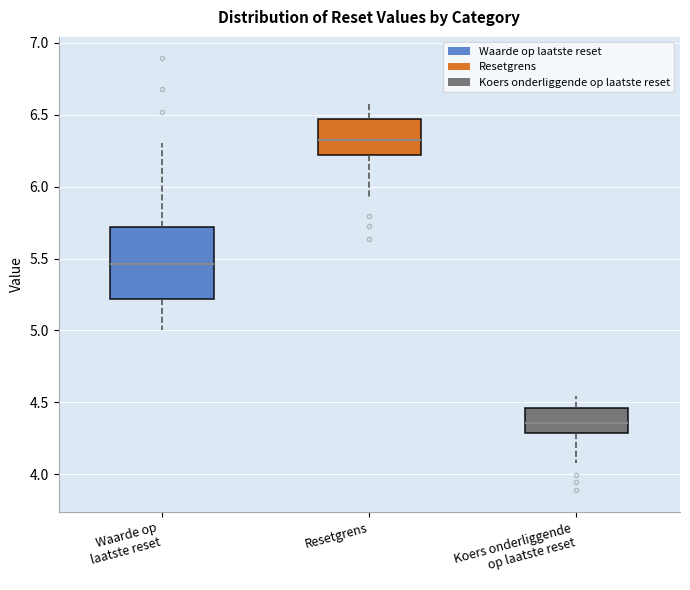

Reading left to right, read every box against the y-axis: the position of its median line, the range the box covers, and the ends of its whiskers. The values are not printed on the chart, so give them approximately, as read against the axis.

Waarde op laatste reset: median 5.45, box 5.20 to 5.70, whiskers 5.00 to 6.30
Resetgrens: median 6.30, box 6.20 to 6.45, whiskers 5.90 to 6.60
Koers onderliggende op laatste reset: median 4.35, box 4.30 to 4.45, whiskers 4.10 to 4.55